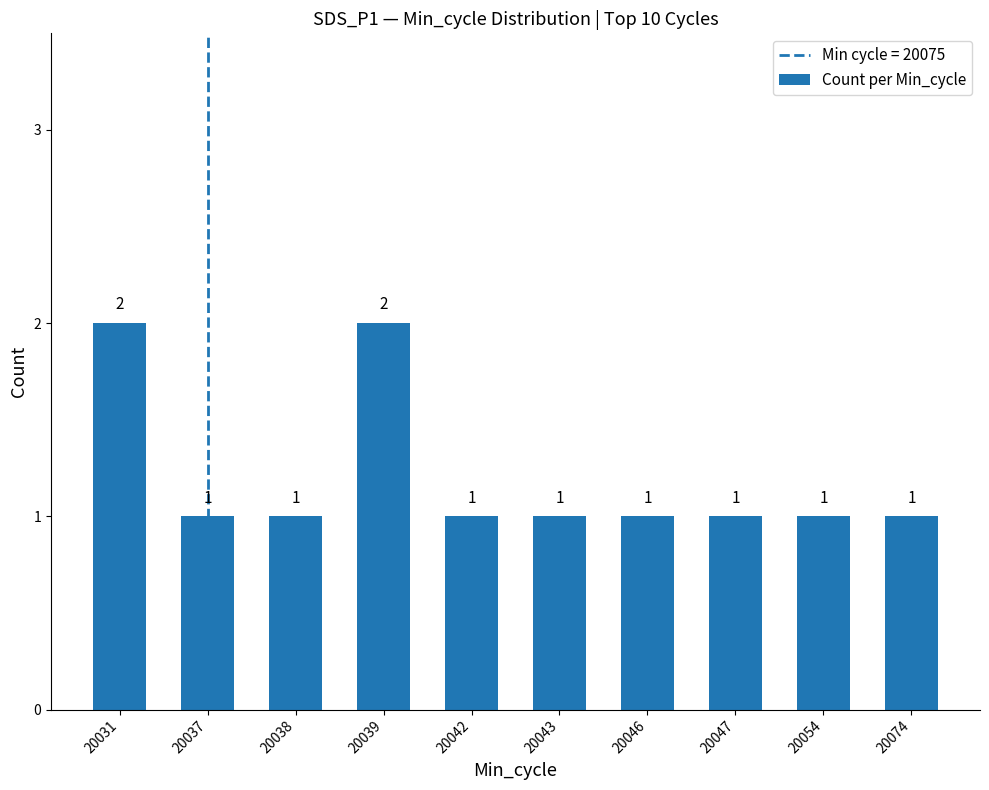

What is the smallest value displayed?

1